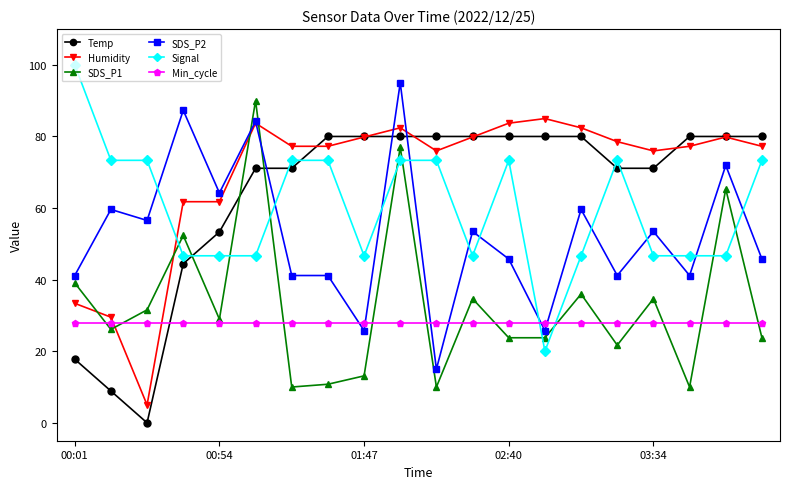

What is the value of the SDS_P2 point at the 12th from the left?

53.5